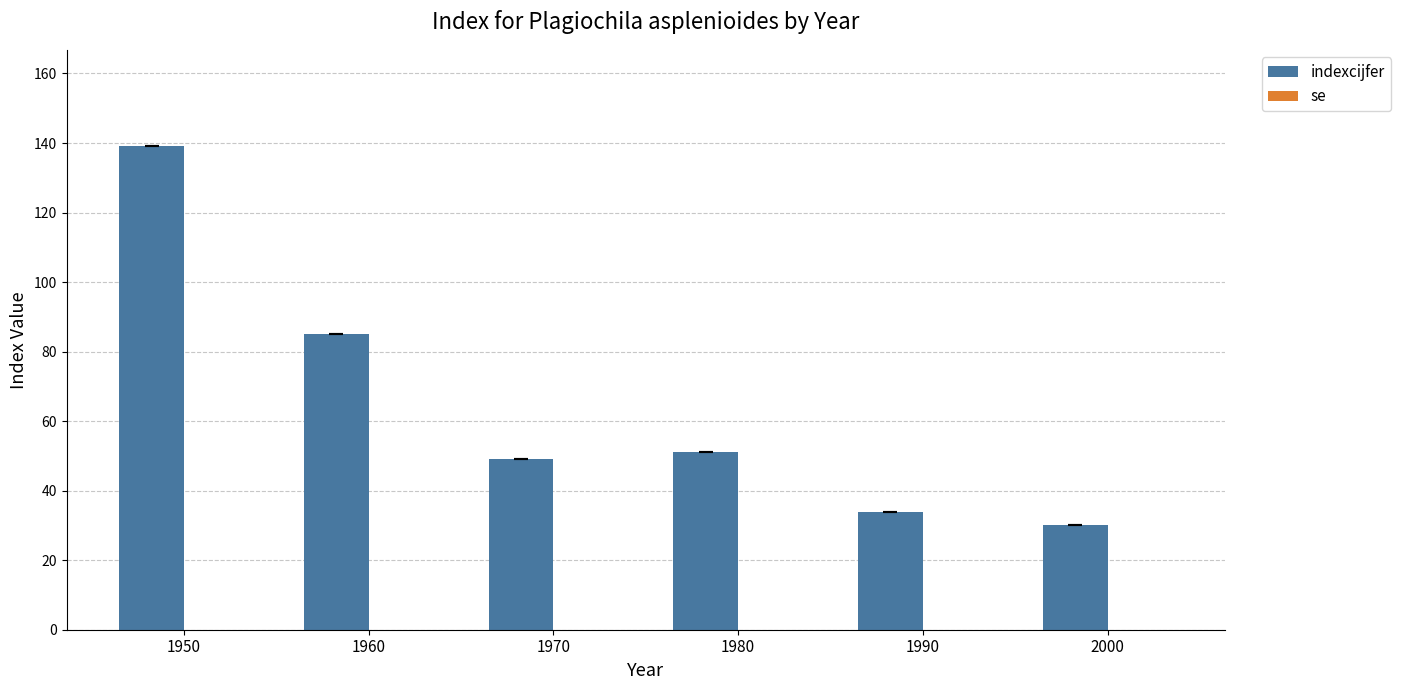

Read the value at 1960, to the nearest 5.

85